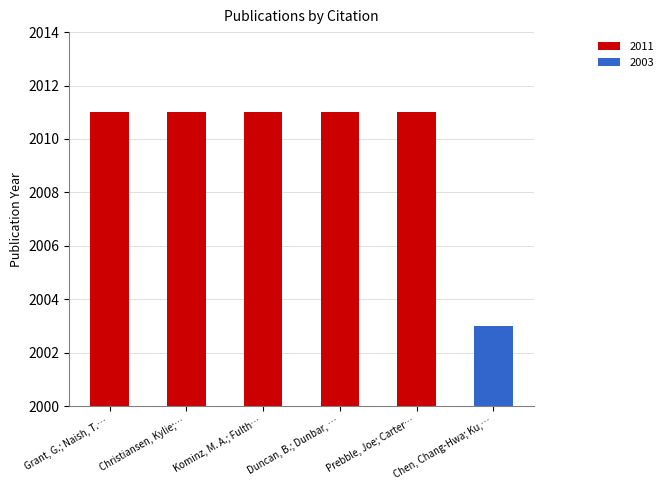

Reading right to left, extract all data points from this chart.

2003	2011	2011	2011	2011	2011